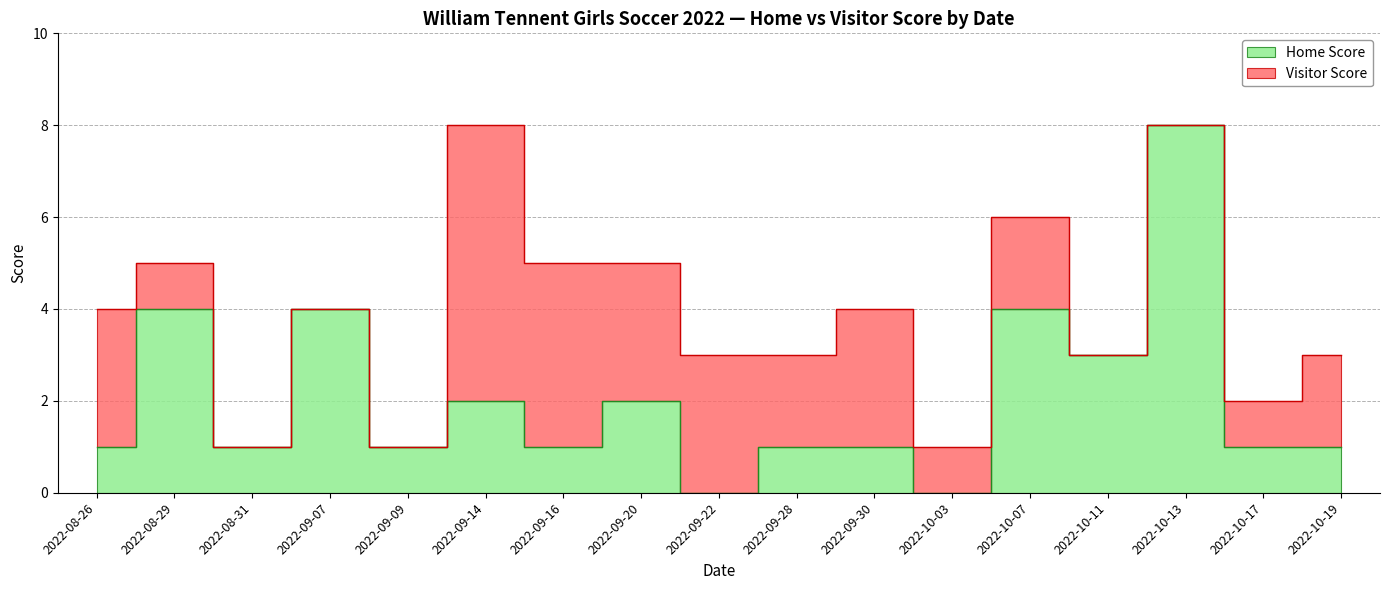

List the labels in order of value, largest first.

2022-10-13, 2022-08-29, 2022-09-07, 2022-10-07, 2022-10-11, 2022-09-14, 2022-09-20, 2022-08-26, 2022-08-31, 2022-09-09, 2022-09-16, 2022-09-28, 2022-09-30, 2022-10-17, 2022-10-19, 2022-09-22, 2022-10-03